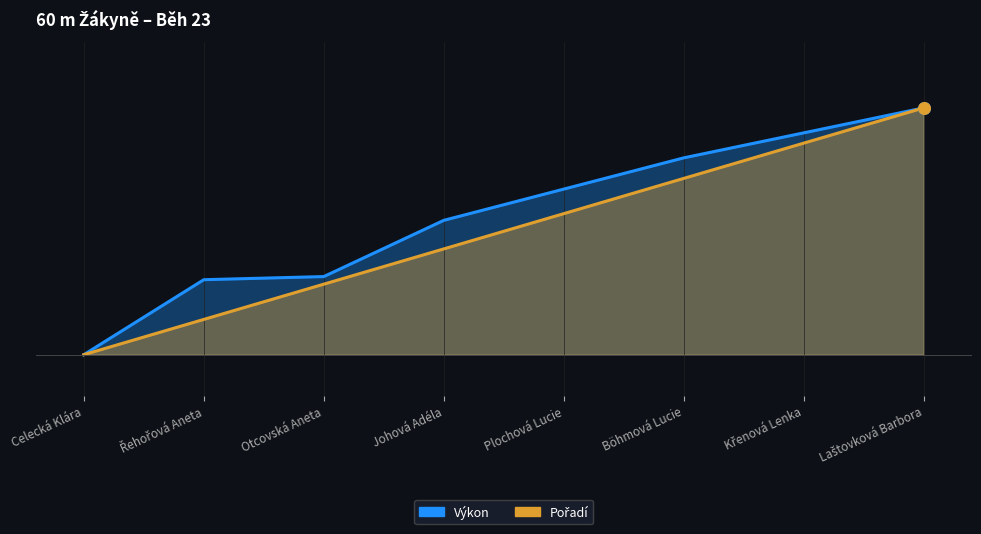

Which series has the largest total across all categories?

Výkon